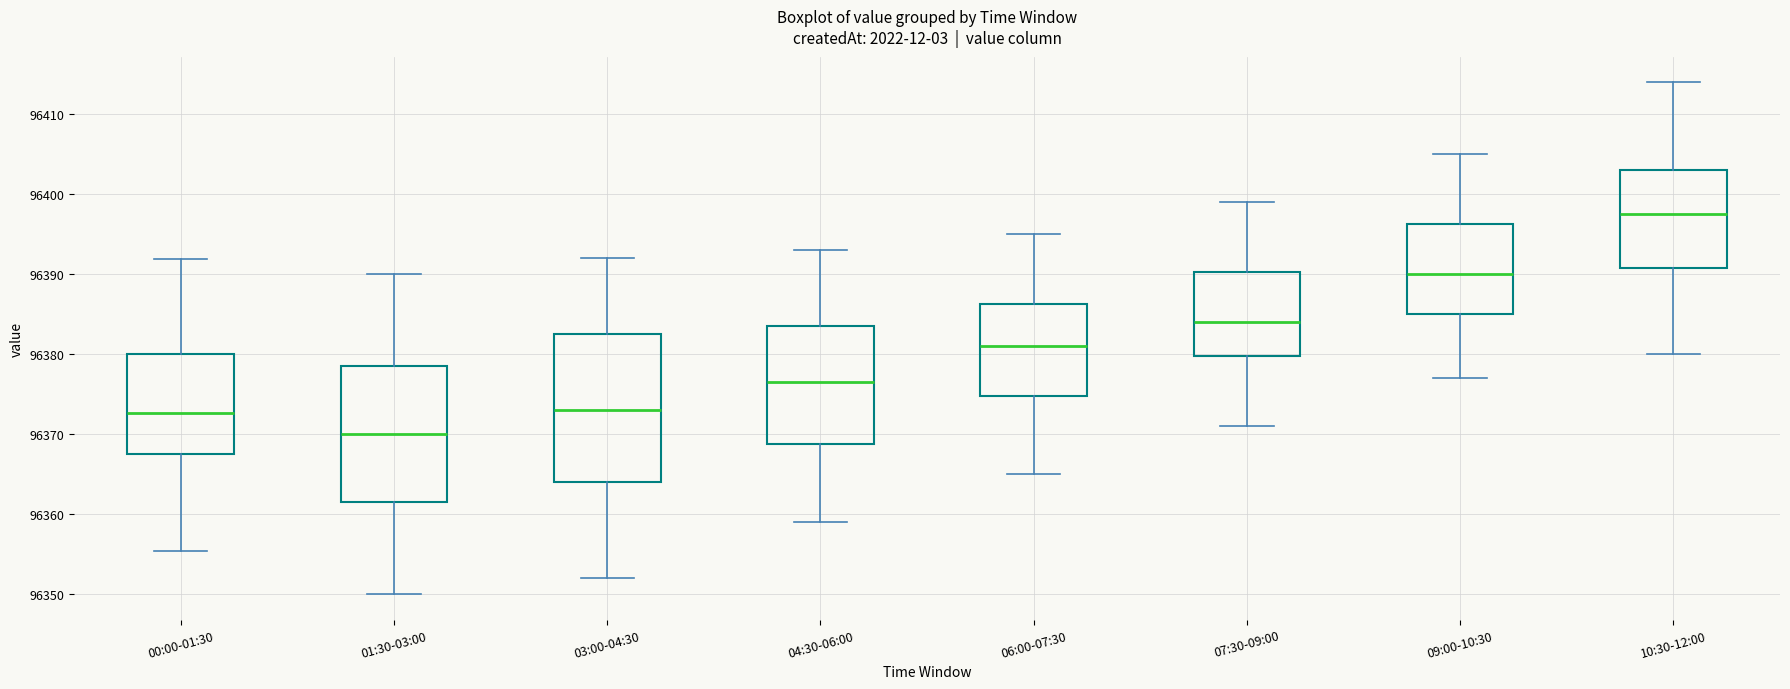

Which box has the lowest median line?

01:30-03:00